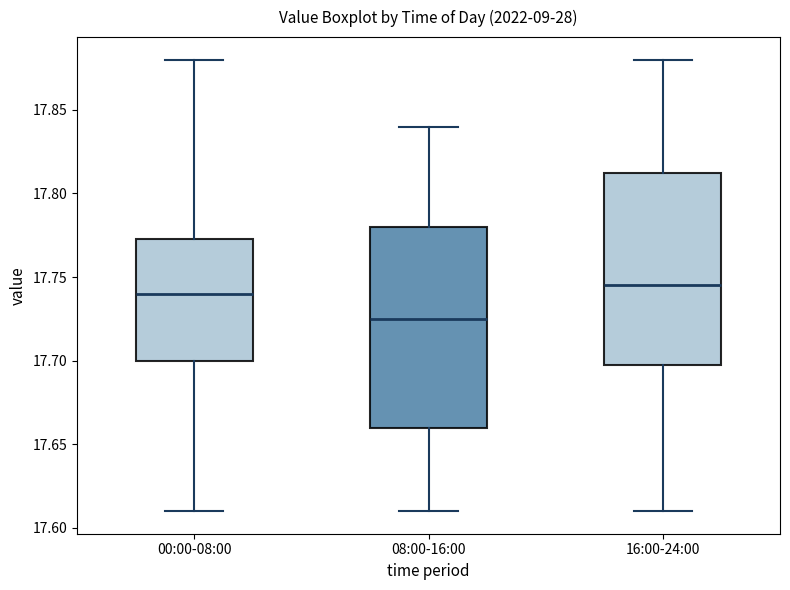

Reading left to right, transcribe this box plot: for each box, give where its median line is, the range the box spans, and where its two whiskers end, as read against the y-axis. The values are not printed on the chart, so give them approximately, as read against the axis.

00:00-08:00: median 17.740, box 17.700 to 17.775, whiskers 17.610 to 17.880
08:00-16:00: median 17.725, box 17.660 to 17.780, whiskers 17.610 to 17.840
16:00-24:00: median 17.745, box 17.700 to 17.815, whiskers 17.610 to 17.880